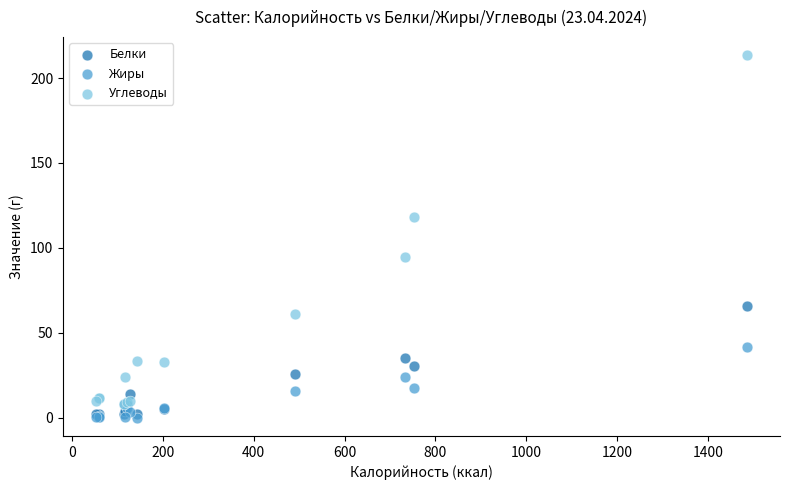

In the Углеводы series, what Y value is closest to 110?

118.4